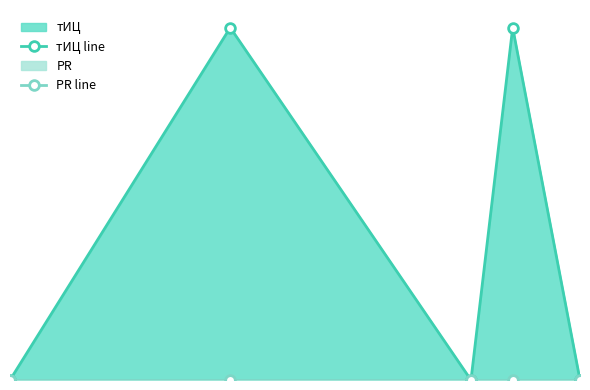

Reading left to right, extract all data points from this chart.

тИЦ line: 0	10	0	10	0
PR line: 0	0	0	0	0